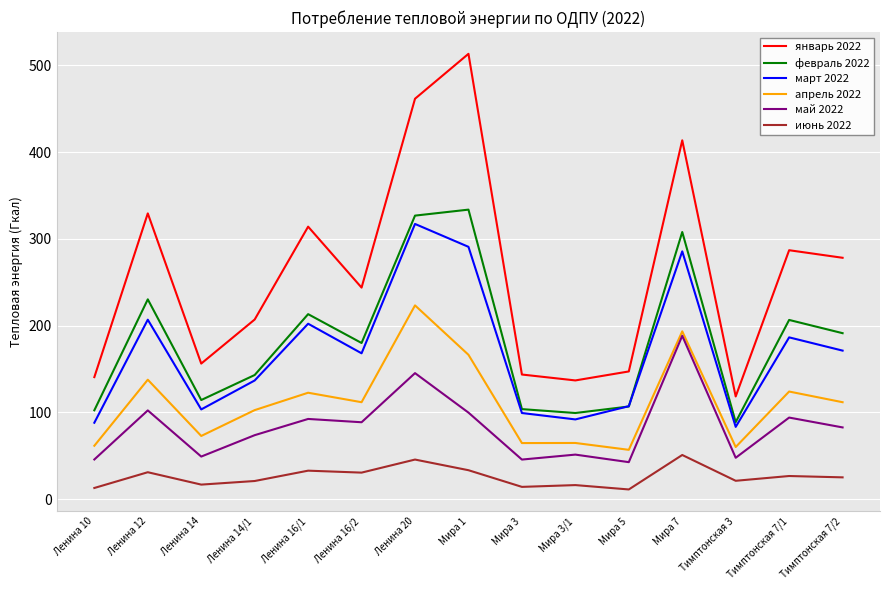

Is the value of февраль 2022 at Ленина 14/1 greater than the value of апрель 2022 at Ленина 16/1?

Yes